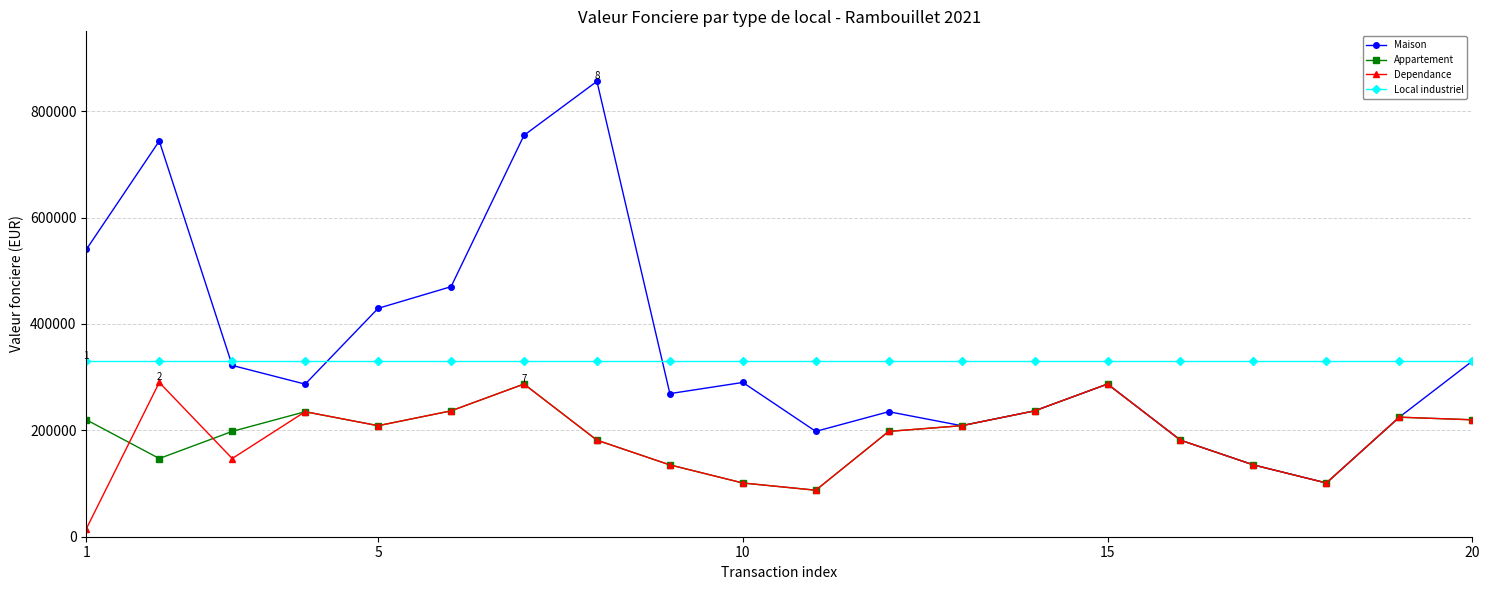

True or false: Local industriel and Dependance cross at least once.

False